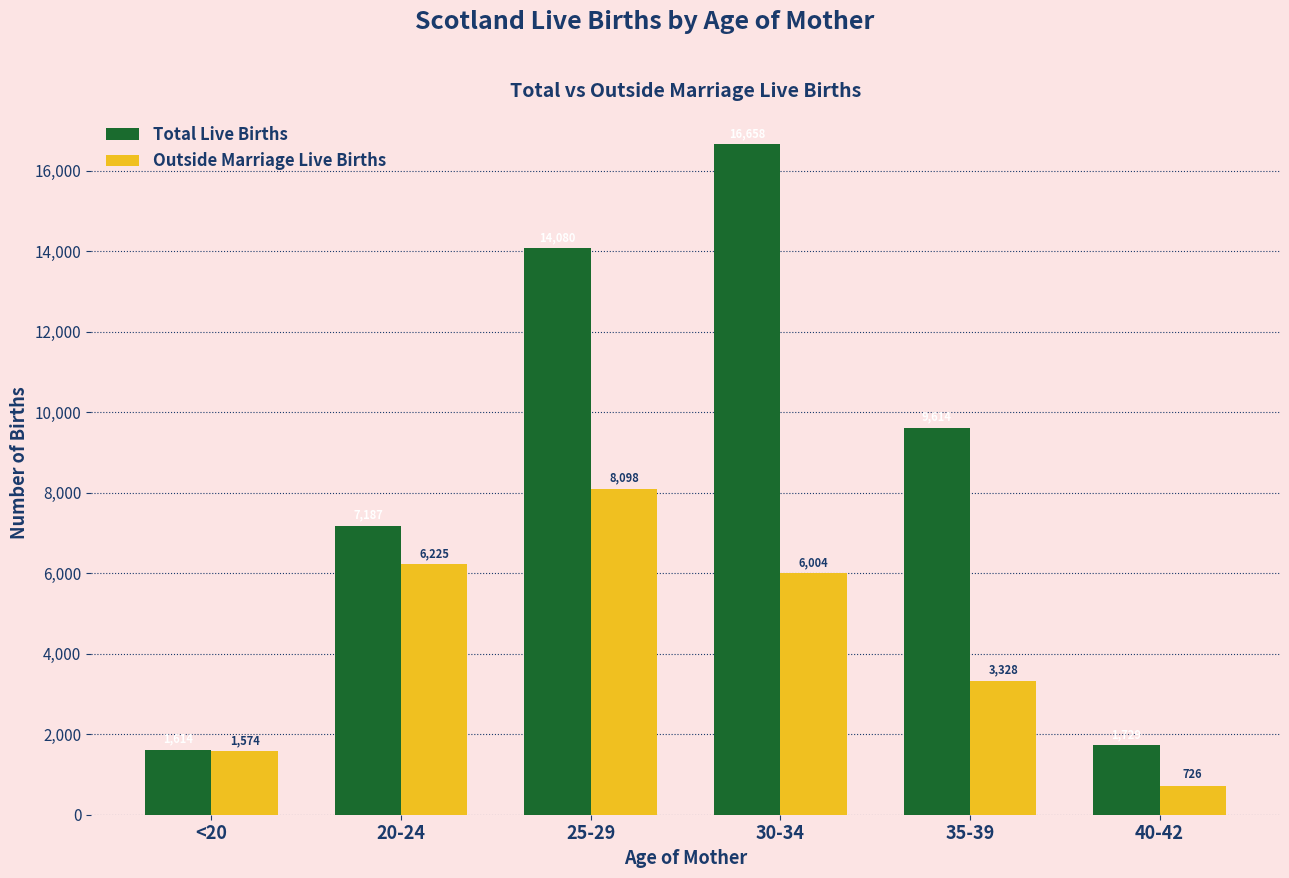

Between 25-29 and 35-39, which series saw the biggest shift?

Outside Marriage Live Births